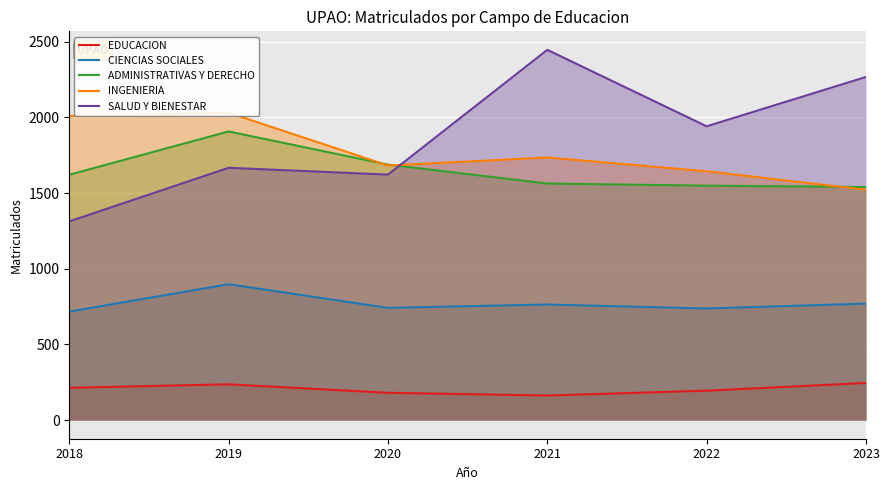

True or false: SALUD Y BIENESTAR and CIENCIAS SOCIALES intersect in this chart.

False